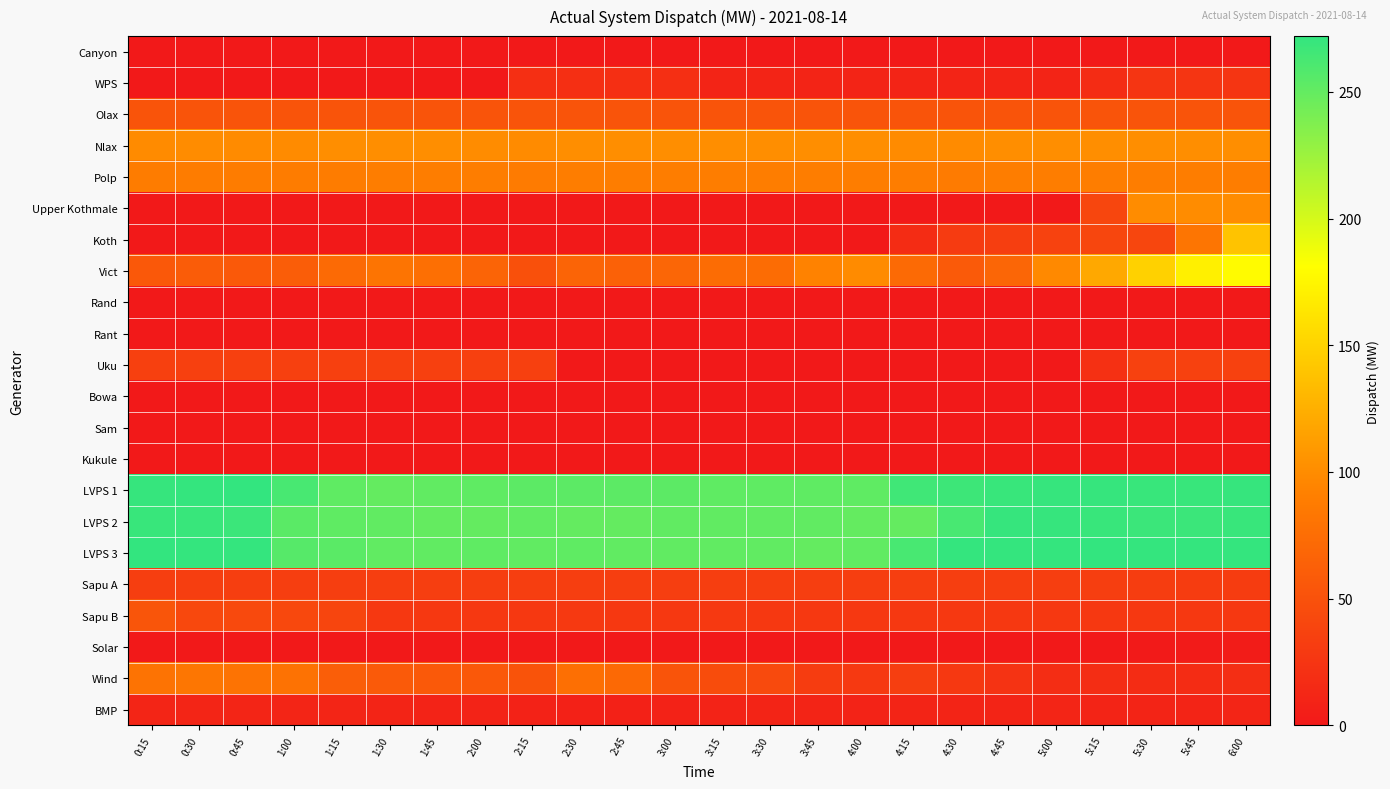

Reading left to right, list all the values displayed in this chart.

Canyon: 0:15=0	0:30=0	0:45=0	1:00=0	1:15=0	1:30=0	1:45=0	2:00=0	2:15=0	2:30=0	2:45=0	3:00=0	3:15=0	3:30=0	3:45=0	4:00=0	4:15=0	4:30=0	4:45=0	5:00=0	5:15=0	5:30=0	5:45=0	6:00=0
WPS: 0:15=0	0:30=0	0:45=0	1:00=0	1:15=0	1:30=0	1:45=0	2:00=0	2:15=20	2:30=20	2:45=20	3:00=20	3:15=10	3:30=10	3:45=10	4:00=10	4:15=10	4:30=10	4:45=10	5:00=10	5:15=17	5:30=25	5:45=25	6:00=25
Olax: 0:15=53	0:30=53	0:45=53	1:00=53	1:15=53	1:30=53	1:45=53	2:00=53	2:15=53	2:30=53	2:45=53	3:00=53	3:15=53	3:30=53	3:45=53	4:00=53	4:15=53	4:30=53	4:45=53	5:00=53	5:15=53	5:30=53	5:45=53	6:00=53
Nlax: 0:15=99	0:30=100	0:45=99	1:00=99	1:15=101	1:30=101	1:45=101	2:00=100	2:15=99	2:30=101	2:45=101	3:00=101	3:15=101	3:30=101	3:45=101	4:00=101	4:15=99	4:30=99	4:45=101	5:00=101	5:15=101	5:30=101	5:45=101	6:00=101
Polp: 0:15=88	0:30=88	0:45=88	1:00=88	1:15=88	1:30=89	1:45=89	2:00=89	2:15=87	2:30=89	2:45=89	3:00=89	3:15=89	3:30=89	3:45=89	4:00=89	4:15=89	4:30=87	4:45=89	5:00=89	5:15=89	5:30=89	5:45=89	6:00=89
Upper Kothmale: 0:15=0	0:30=0	0:45=0	1:00=0	1:15=0	1:30=0	1:45=0	2:00=0	2:15=0	2:30=0	2:45=0	3:00=0	3:15=0	3:30=0	3:45=0	4:00=0	4:15=0	4:30=0	4:45=0	5:00=0	5:15=40	5:30=100	5:45=100	6:00=100
Koth: 0:15=0	0:30=0	0:45=0	1:00=0	1:15=0	1:30=0	1:45=0	2:00=0	2:15=0	2:30=0	2:45=0	3:00=0	3:15=0	3:30=0	3:45=0	4:00=0	4:15=17	4:30=30	4:45=33	5:00=37	5:15=40	5:30=40	5:45=82	6:00=139
Vict: 0:15=56	0:30=60	0:45=57	1:00=61	1:15=72	1:30=81	1:45=77	2:00=67	2:15=49	2:30=67	2:45=64	3:00=69	3:15=74	3:30=74	3:45=93	4:00=99	4:15=72	4:30=58	4:45=68	5:00=98	5:15=120	5:30=149	5:45=171	6:00=179
Rand: 0:15=0	0:30=0	0:45=0	1:00=0	1:15=0	1:30=0	1:45=0	2:00=0	2:15=0	2:30=0	2:45=0	3:00=0	3:15=0	3:30=0	3:45=0	4:00=0	4:15=0	4:30=0	4:45=0	5:00=0	5:15=0	5:30=0	5:45=0	6:00=0
Rant: 0:15=0	0:30=0	0:45=0	1:00=0	1:15=0	1:30=0	1:45=0	2:00=0	2:15=0	2:30=0	2:45=0	3:00=0	3:15=0	3:30=0	3:45=0	4:00=0	4:15=0	4:30=0	4:45=0	5:00=0	5:15=0	5:30=0	5:45=0	6:00=0
Uku: 0:15=35	0:30=35	0:45=35	1:00=35	1:15=35	1:30=35	1:45=35	2:00=35	2:15=35	2:30=0	2:45=0	3:00=0	3:15=0	3:30=0	3:45=0	4:00=0	4:15=0	4:30=0	4:45=0	5:00=0	5:15=21	5:30=36	5:45=36	6:00=36
Bowa: 0:15=0	0:30=0	0:45=0	1:00=0	1:15=0	1:30=0	1:45=0	2:00=0	2:15=0	2:30=0	2:45=0	3:00=0	3:15=0	3:30=0	3:45=0	4:00=0	4:15=0	4:30=0	4:45=0	5:00=0	5:15=0	5:30=0	5:45=0	6:00=0
Sam: 0:15=0	0:30=0	0:45=0	1:00=0	1:15=0	1:30=0	1:45=0	2:00=0	2:15=0	2:30=0	2:45=0	3:00=0	3:15=0	3:30=0	3:45=0	4:00=0	4:15=0	4:30=0	4:45=0	5:00=0	5:15=0	5:30=0	5:45=0	6:00=0
Kukule: 0:15=0	0:30=0	0:45=0	1:00=0	1:15=0	1:30=0	1:45=0	2:00=0	2:15=0	2:30=0	2:45=0	3:00=0	3:15=0	3:30=0	3:45=0	4:00=0	4:15=0	4:30=0	4:45=0	5:00=0	5:15=0	5:30=0	5:45=0	6:00=0
LVPS 1: 0:15=270	0:30=271	0:45=272	1:00=262	1:15=252	1:30=250	1:45=251	2:00=252	2:15=253	2:30=253	2:45=253	3:00=253	3:15=252	3:30=252	3:45=252	4:00=252	4:15=266	4:30=267	4:45=269	5:00=270	5:15=270	5:30=269	5:45=269	6:00=270
LVPS 2: 0:15=269	0:30=269	0:45=268	1:00=254	1:15=252	1:30=251	1:45=250	2:00=250	2:15=251	2:30=250	2:45=250	3:00=251	3:15=251	3:30=251	3:45=251	4:00=250	4:15=250	4:30=262	4:45=270	5:00=270	5:15=269	5:30=268	5:45=268	6:00=269
LVPS 3: 0:15=272	0:30=271	0:45=271	1:00=256	1:15=254	1:30=251	1:45=251	2:00=252	2:15=251	2:30=252	2:45=251	3:00=251	3:15=251	3:30=251	3:45=250	4:00=251	4:15=262	4:30=271	4:45=271	5:00=271	5:15=272	5:30=271	5:45=271	6:00=271
Sapu A: 0:15=33	0:30=33	0:45=33	1:00=33	1:15=33	1:30=33	1:45=33	2:00=33	2:15=33	2:30=33	2:45=33	3:00=33	3:15=33	3:30=33	3:45=33	4:00=33	4:15=33	4:30=33	4:45=33	5:00=33	5:15=33	5:30=32	5:45=31	6:00=31
Sapu B: 0:15=54	0:30=42	0:45=43	1:00=42	1:15=39	1:30=28	1:45=28	2:00=28	2:15=28	2:30=29	2:45=28	3:00=28	3:15=29	3:30=28	3:45=28	4:00=28	4:15=28	4:30=28	4:45=28	5:00=28	5:15=28	5:30=28	5:45=28	6:00=28
Solar: 0:15=0	0:30=0	0:45=0	1:00=0	1:15=0	1:30=0	1:45=0	2:00=0	2:15=0	2:30=0	2:45=0	3:00=0	3:15=0	3:30=0	3:45=0	4:00=0	4:15=0	4:30=0	4:45=0	5:00=0	5:15=0	5:30=1	5:45=2	6:00=3
Wind: 0:15=80	0:30=83	0:45=80	1:00=79	1:15=62	1:30=58	1:45=57	2:00=56	2:15=52	2:30=77	2:45=71	3:00=53	3:15=46	3:30=44	3:45=31	4:00=29	4:15=33	4:30=28	4:45=23	5:00=18	5:15=18	5:30=17	5:45=17	6:00=19
BMP: 0:15=11	0:30=11	0:45=11	1:00=11	1:15=11	1:30=10	1:45=9	2:00=9	2:15=8	2:30=7	2:45=7	3:00=8	3:15=9	3:30=10	3:45=10	4:00=9	4:15=10	4:30=10	4:45=10	5:00=11	5:15=10	5:30=10	5:45=10	6:00=11